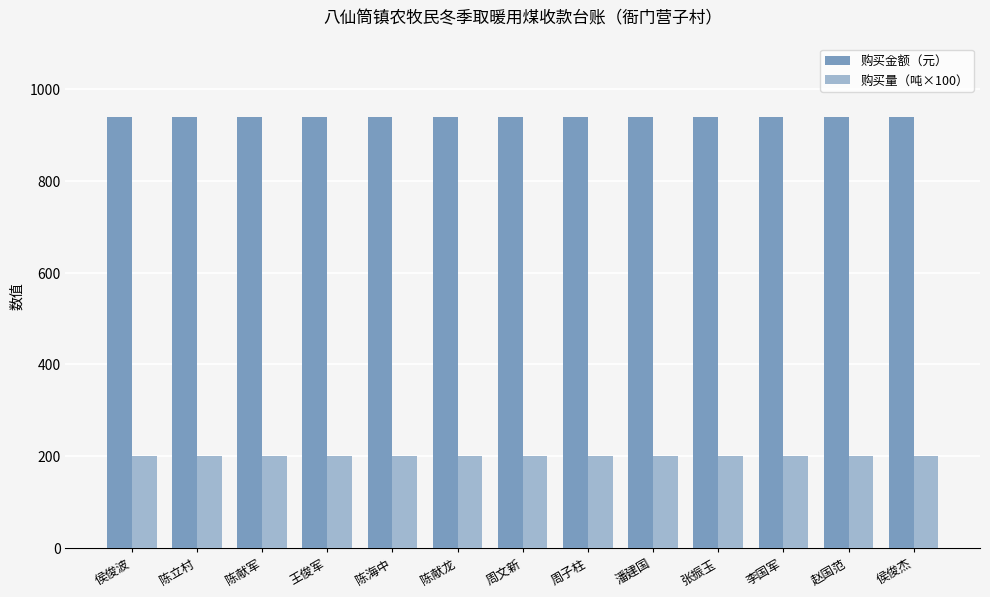

Reading left to right, list all the values displayed in this chart.

购买金额（元）: 940	940	940	940	940	940	940	940	940	940	940	940	940
购买量（吨×100）: 200	200	200	200	200	200	200	200	200	200	200	200	200